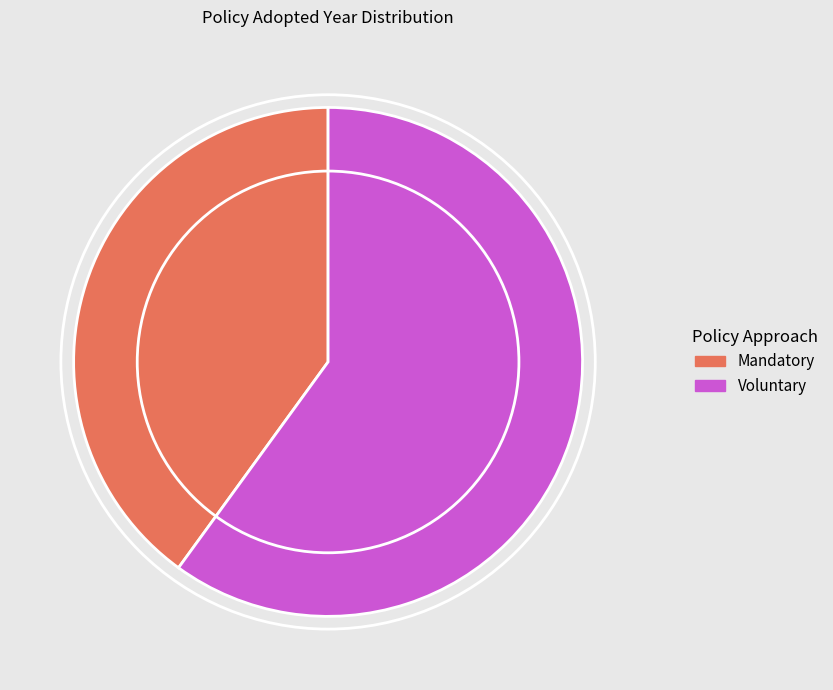

Which slice is the smallest?

Mandatory